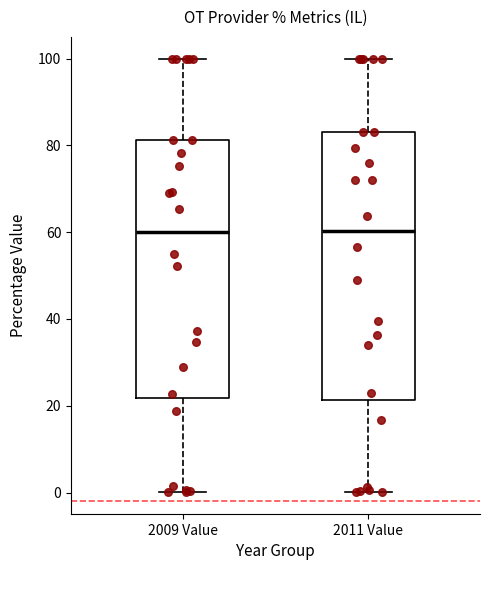

Reading left to right, read every box against the y-axis: the position of its median line, the range the box covers, and the ends of its whiskers. The values are not printed on the chart, so give them approximately, as read against the axis.

2009 Value: median 60, box 22 to 82, whiskers 0 to 100
2011 Value: median 60, box 22 to 84, whiskers 0 to 100